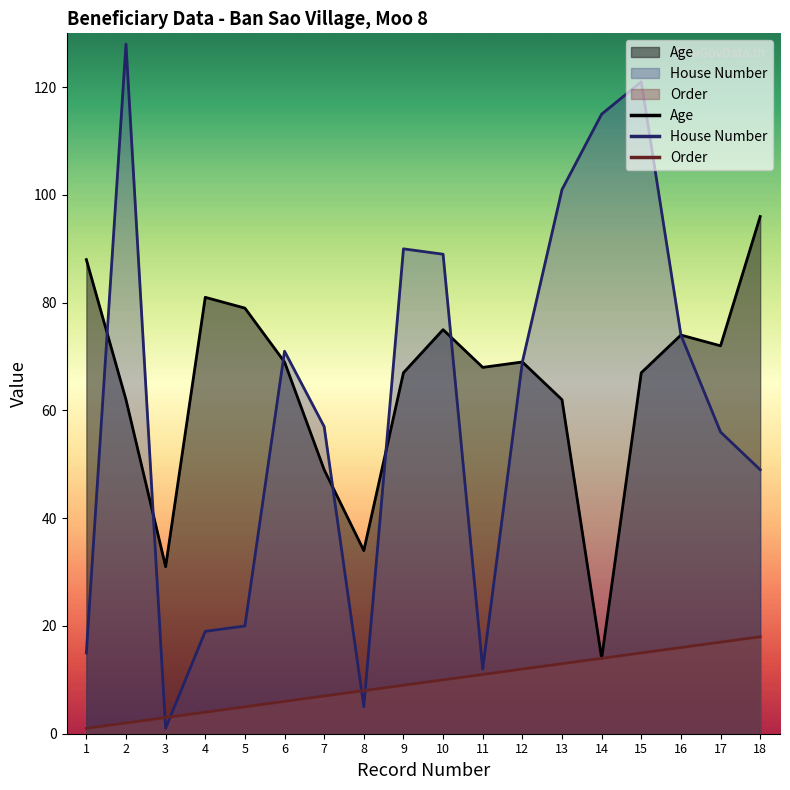

True or false: House Number (numeric) and Age intersect in this chart.

True